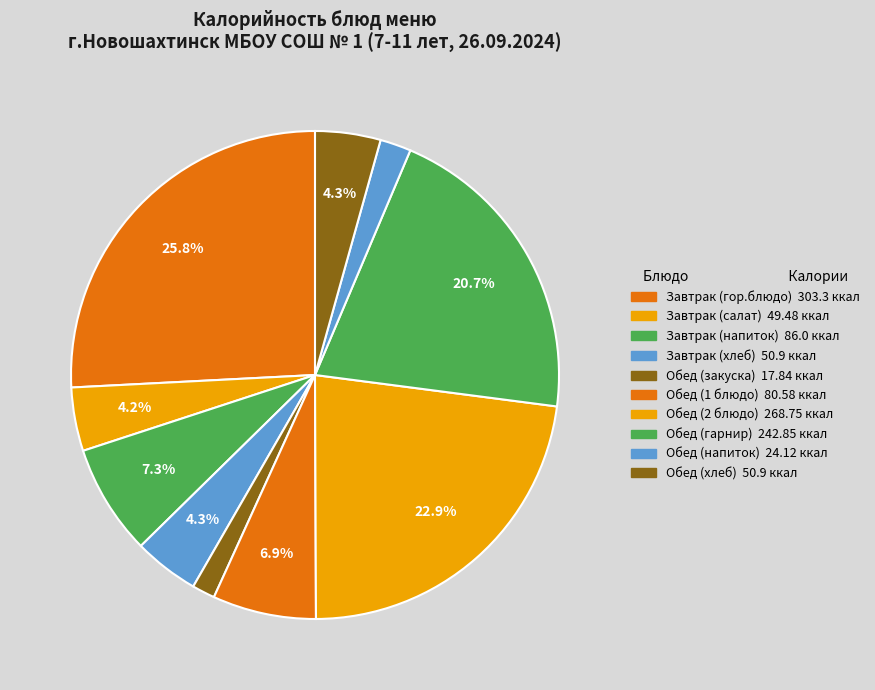

What is the smallest slice in the pie chart?

Обед (закуска)